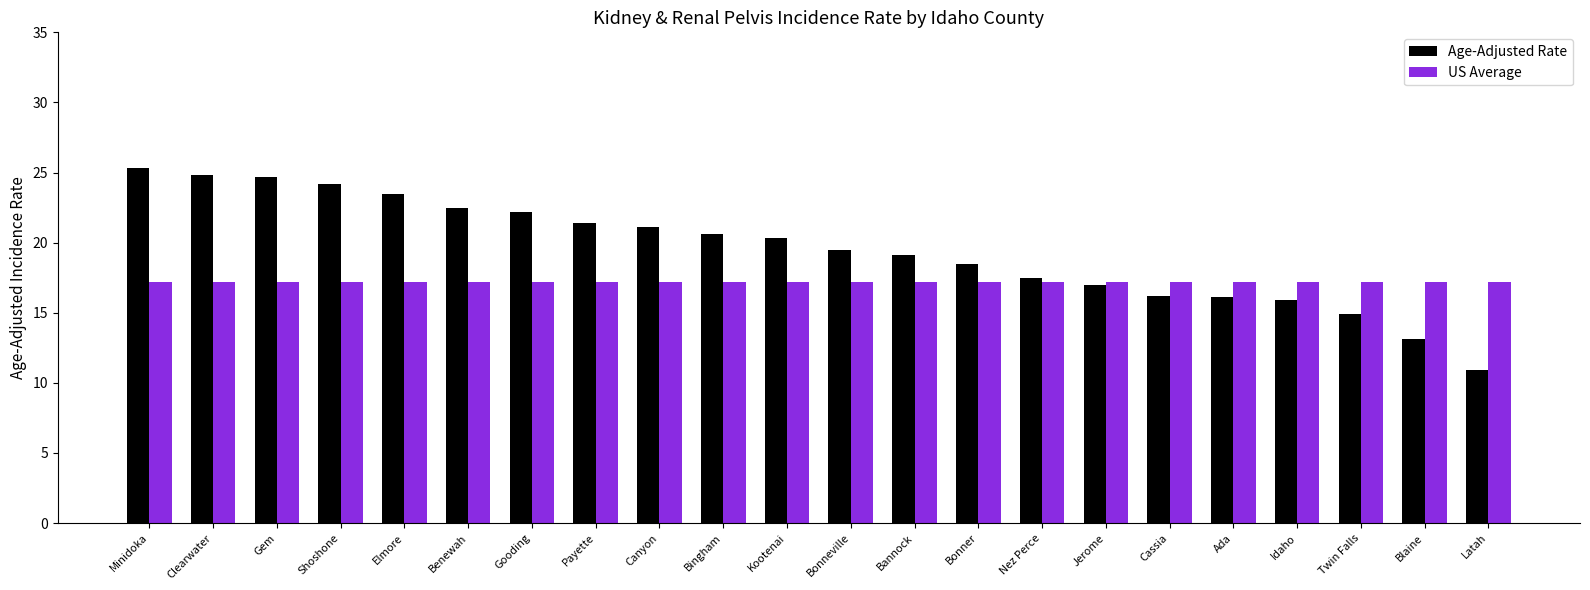

What is the difference between the second highest and second lowest values in the Age-Adjusted Rate series?

11.7